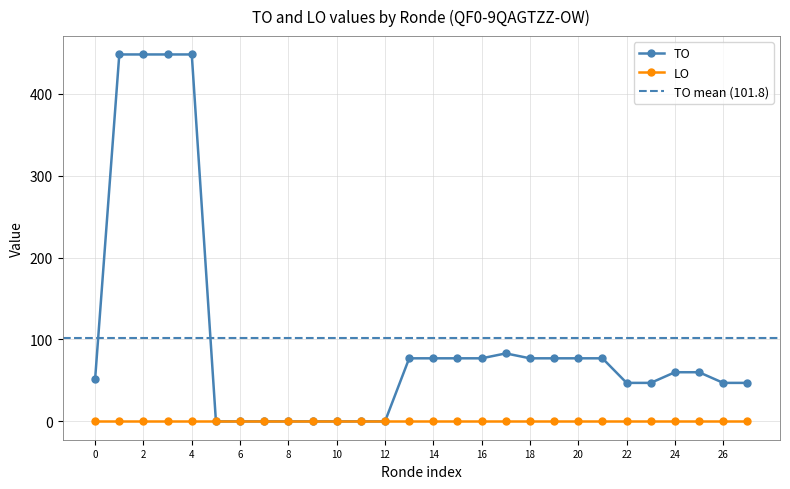

How many interior local peaks (higher than both neighbors) does the data have?

1